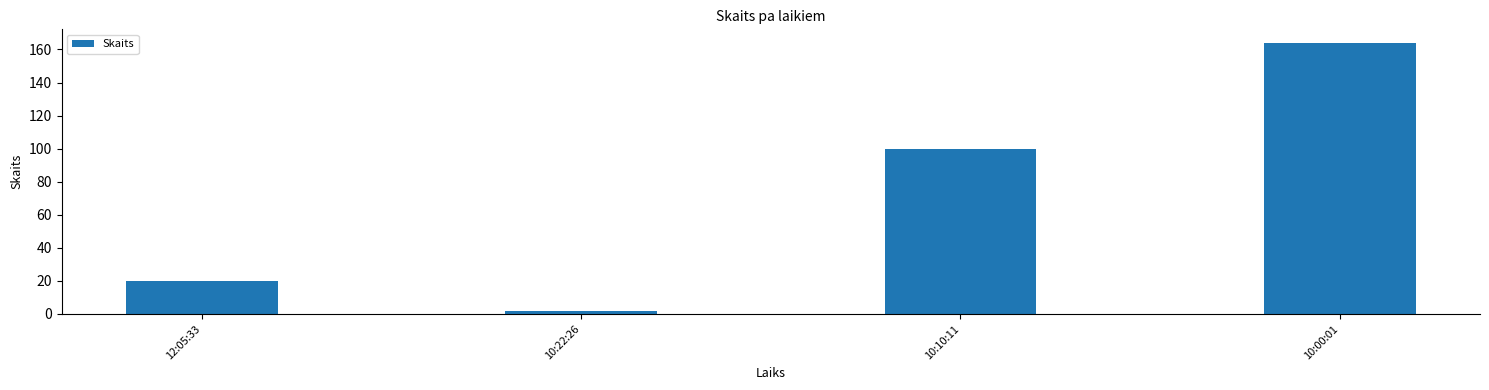

What is the difference between the maximum and second lowest values?

144